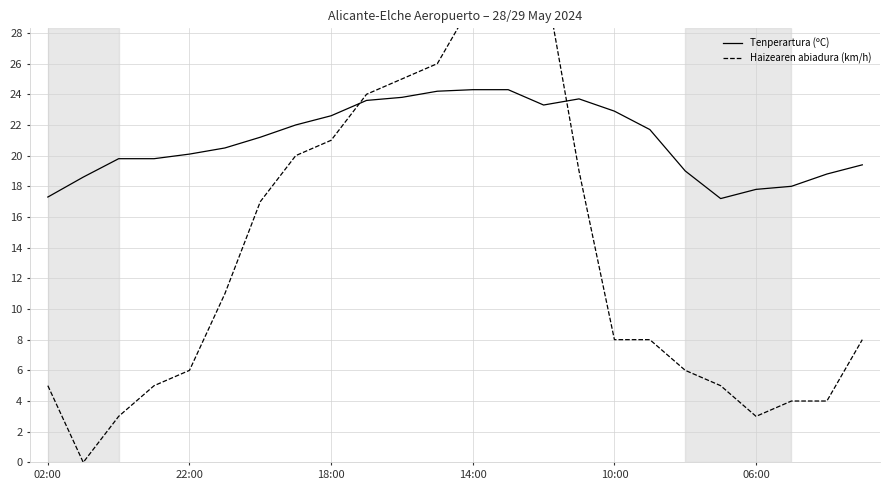

True or false: Tenperartura (ºC) and Haizearen abiadura (km/h) intersect in this chart.

True